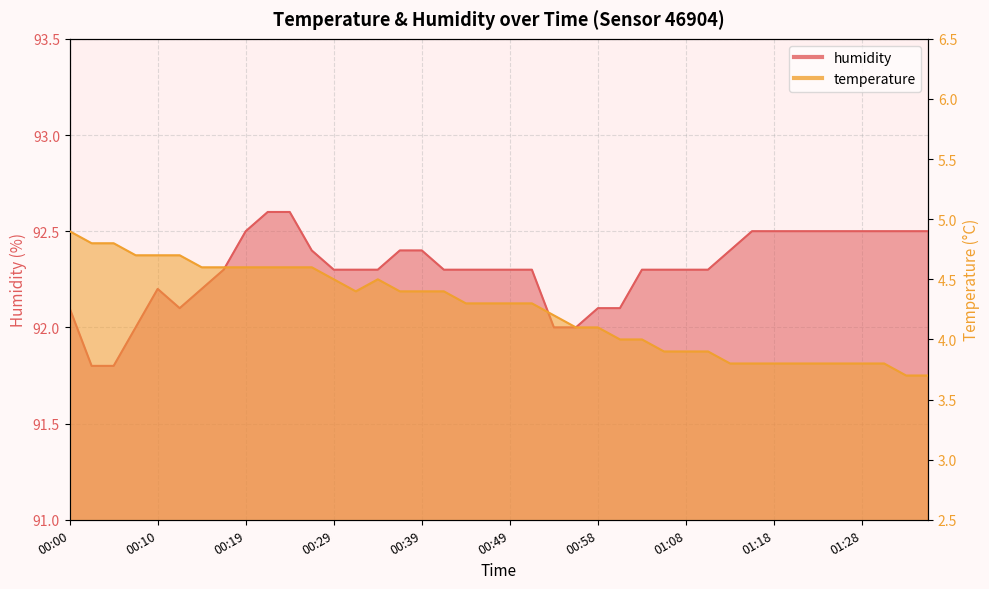

Which series has the largest range (max minus min)?

temperature